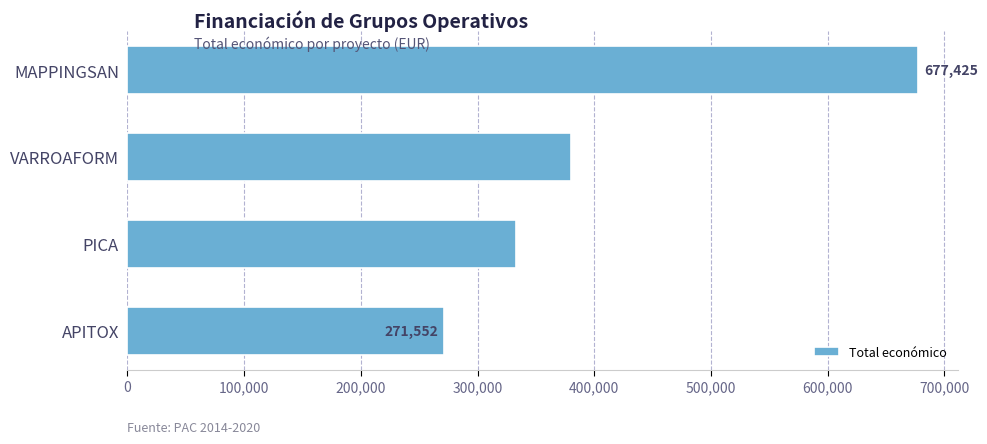

What is the change in value from PICA to VARROAFORM?

+46919